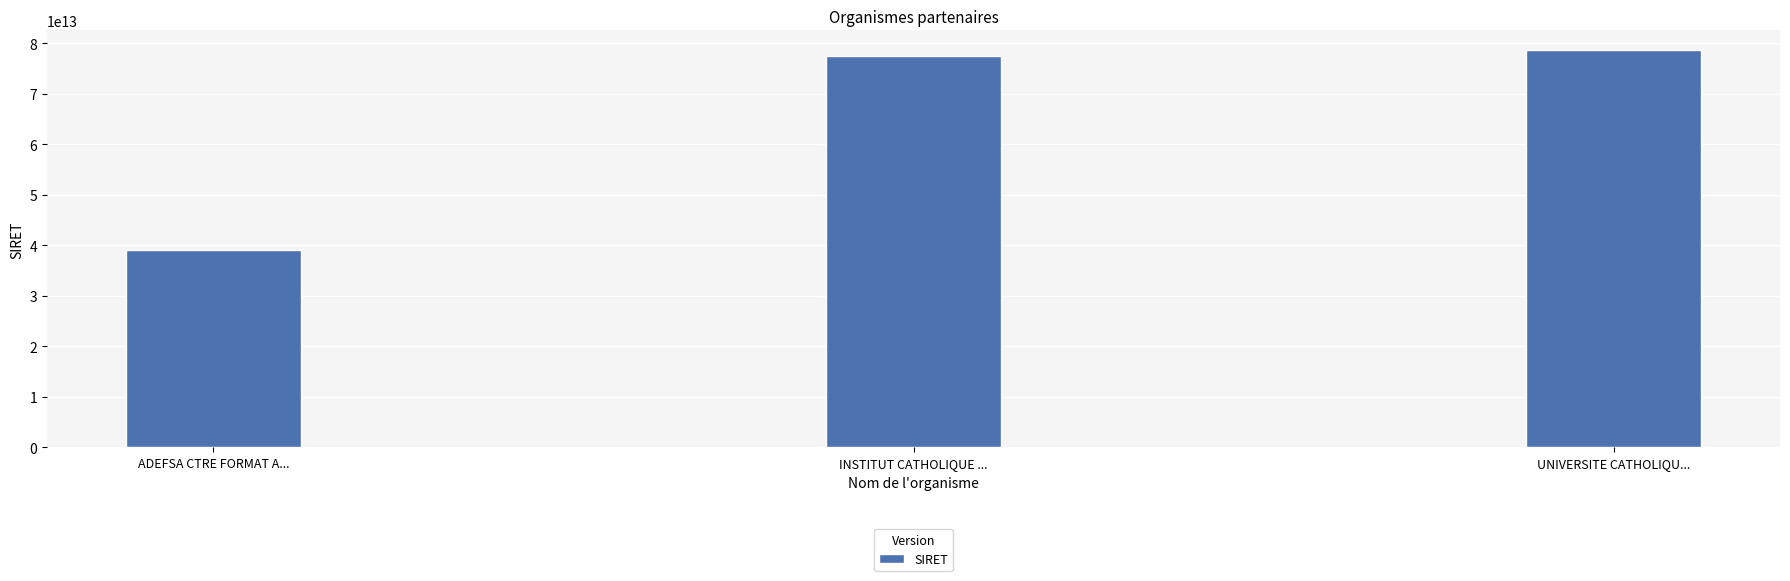

Approximately how many times larger is the value at UNIVERSITE CATHOLIQU... compared to INSTITUT CATHOLIQUE ...?

1.0